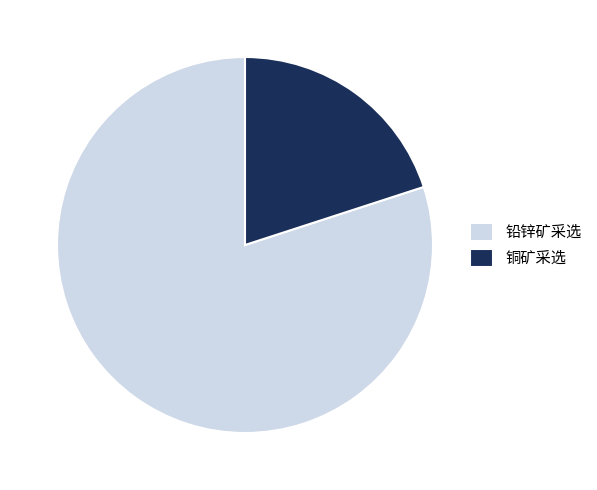

How many segments does this pie chart have?

2